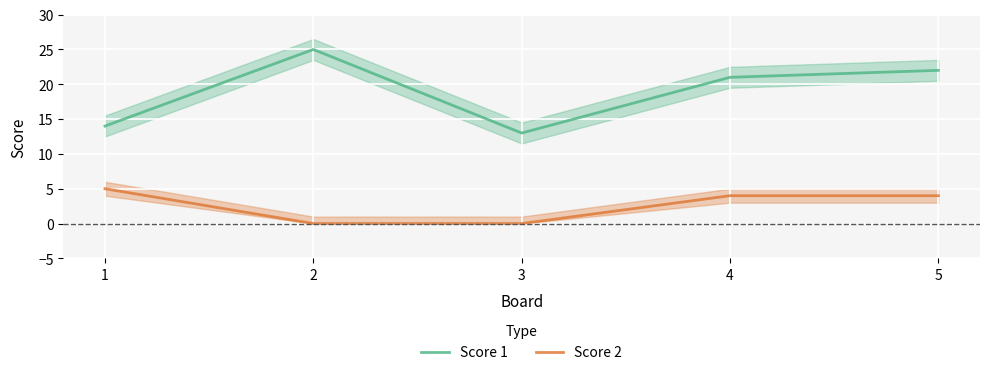

Is it true that Score 1 equals 34 at 5?

False